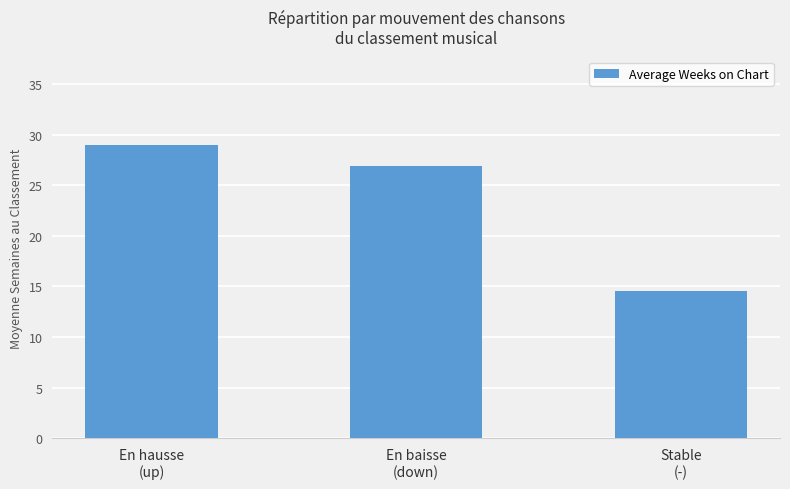

What is the change in value from En hausse
(up) to Stable
(-)?

-14.5